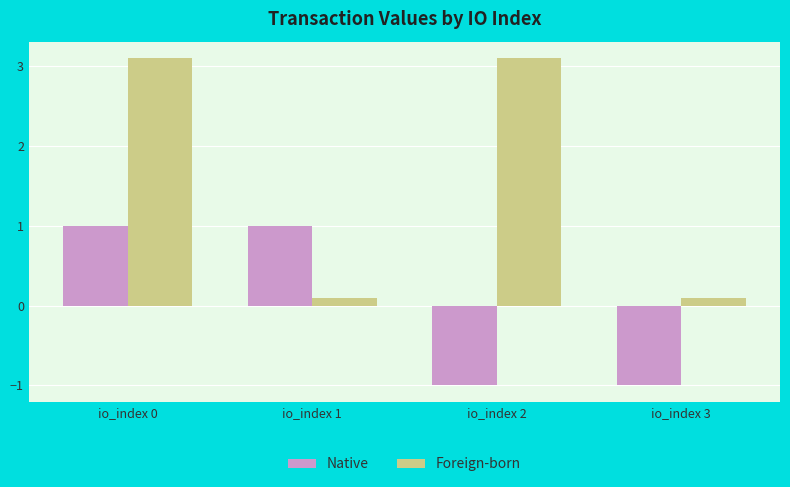

The Native series shows -1.0 at io_index 3. True or false?

True